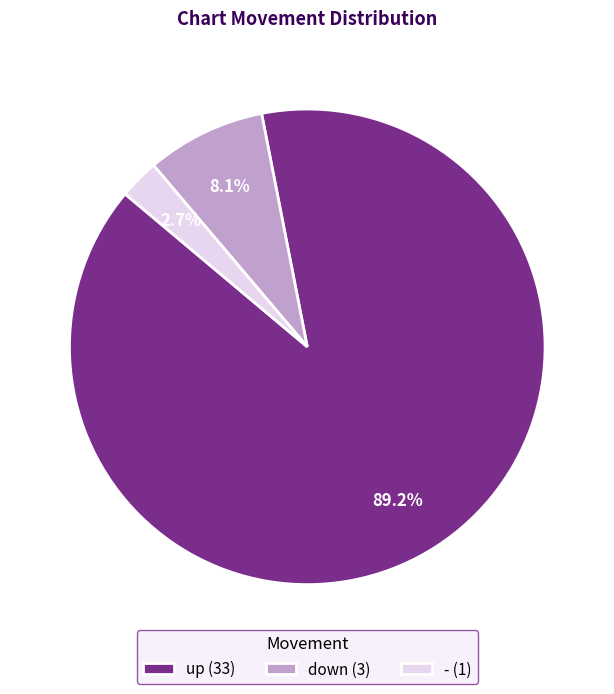

True or false: - accounts for 3% of the total.

True